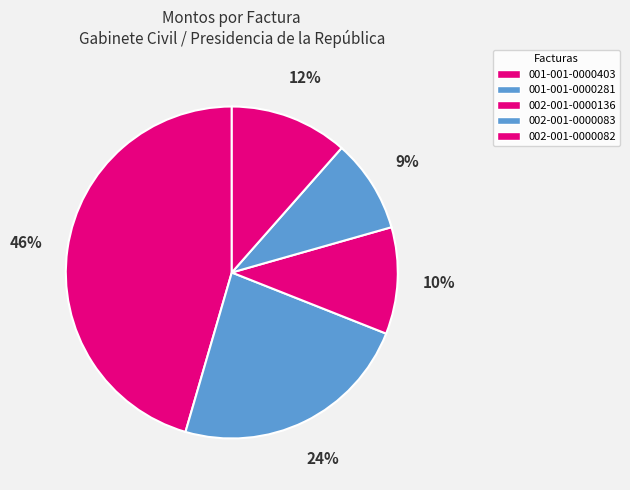

To the nearest percent, what is the difference between the largest and smallest slice percentages?

36%